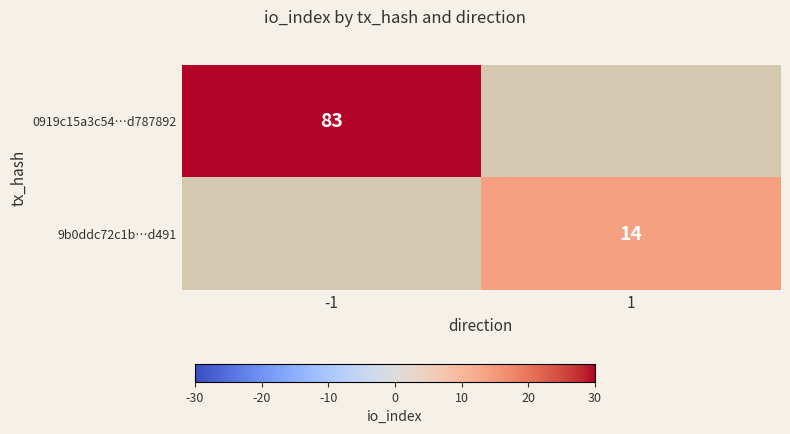

The 9b0ddc72c1b…d491 series shows 21 at 1. True or false?

False